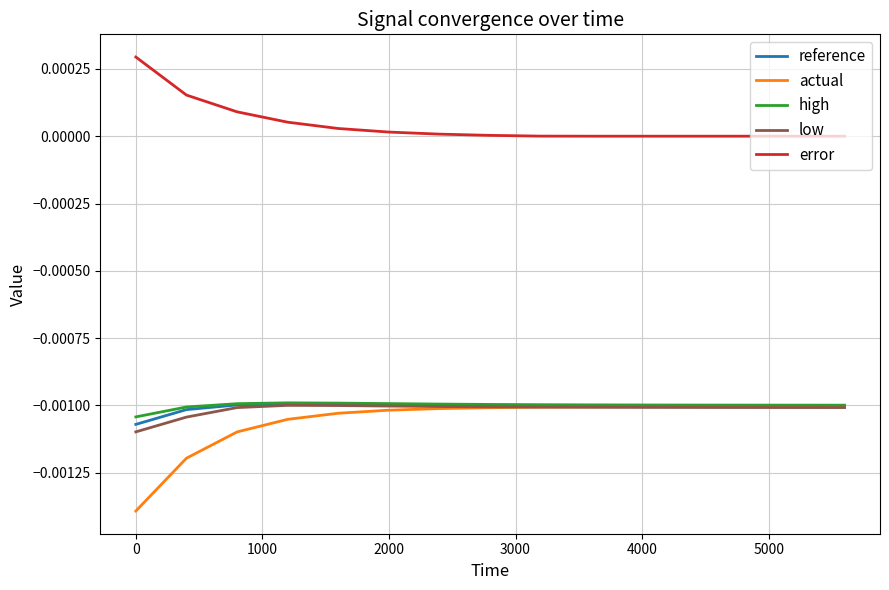

True or false: error and high intersect in this chart.

False